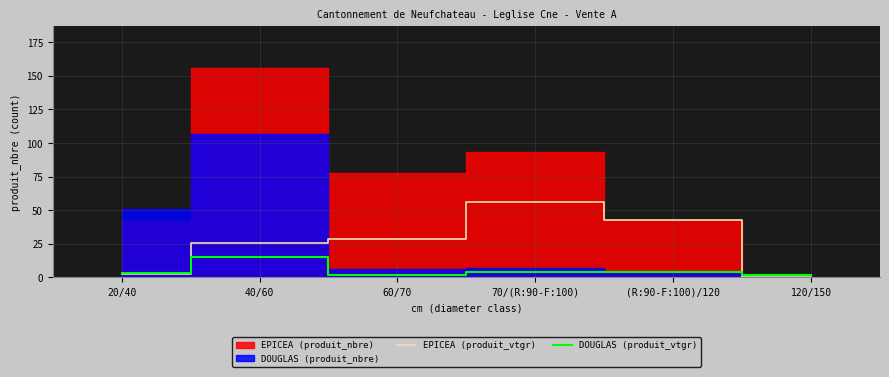

Which category has the highest value in the DOUGLAS (produit_vtgr) series?

40/60